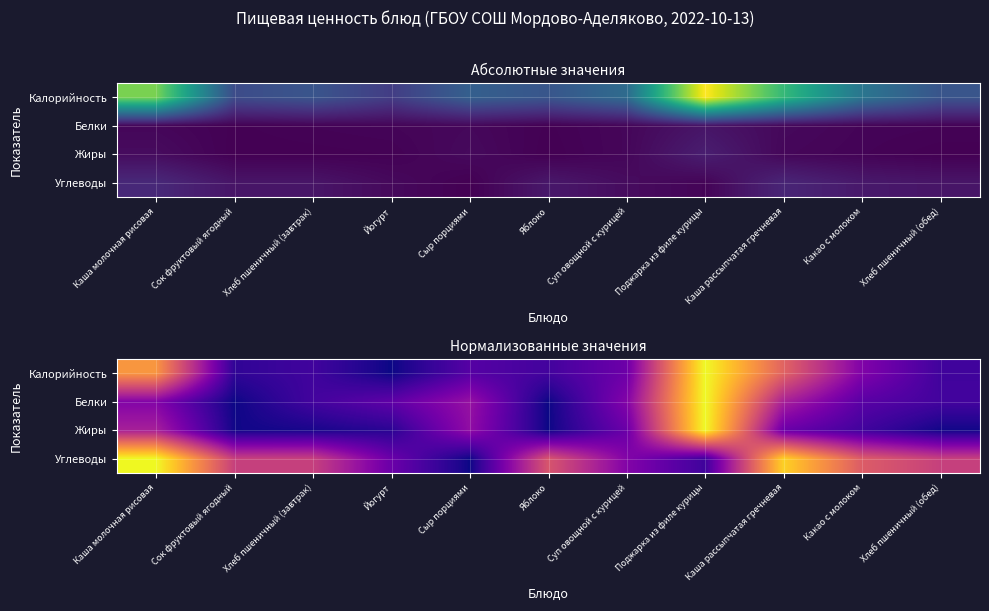

What is the sum of the Жиры values at Сыр порциями and Суп овощной с курицей?

0.5